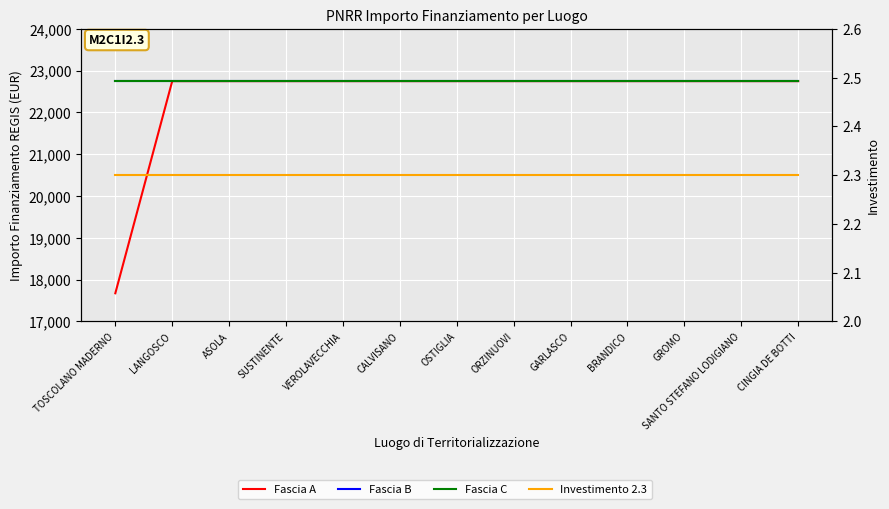

What is the label of the 4th point from the left?

SUSTINENTE